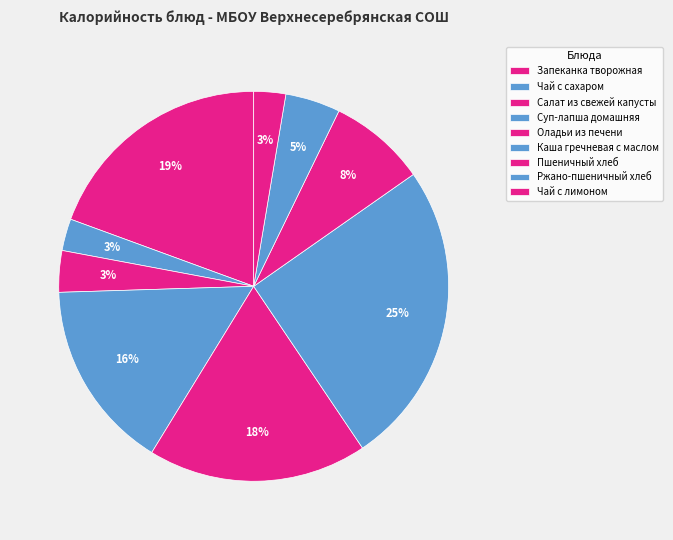

How many segments does this pie chart have?

9